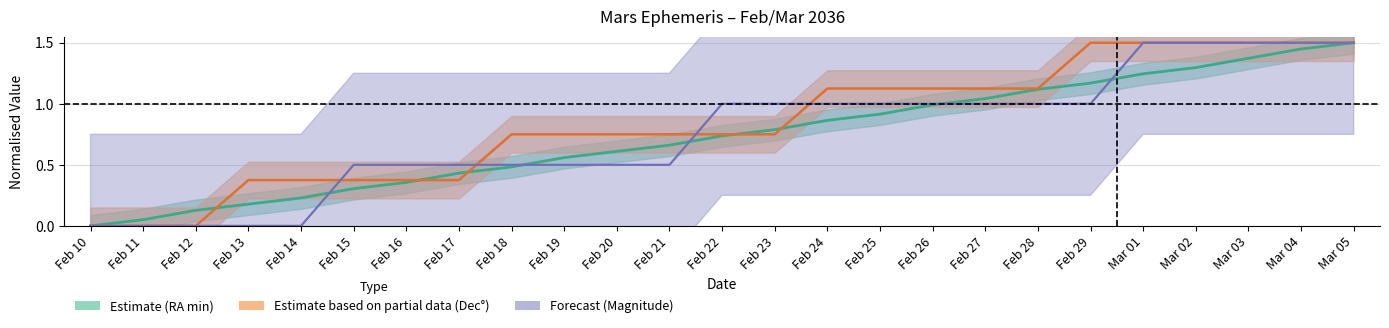

What is the sum of all RA_min values?

18.5